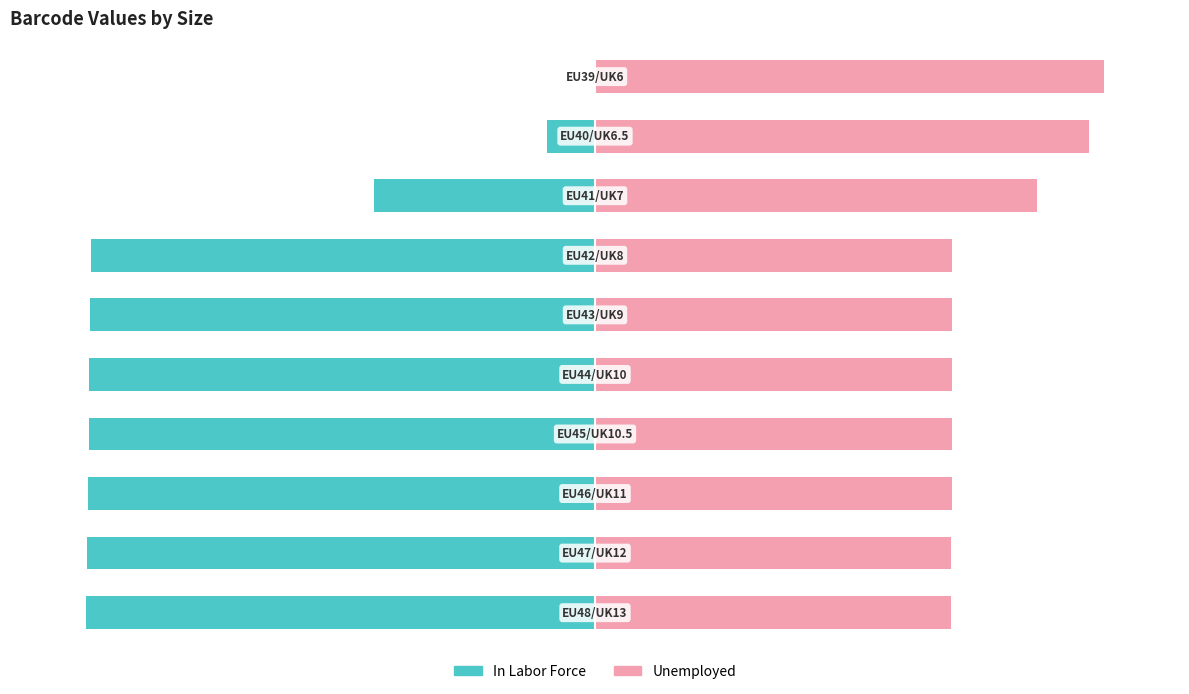

Which series has the largest range (max minus min)?

In Labor Force